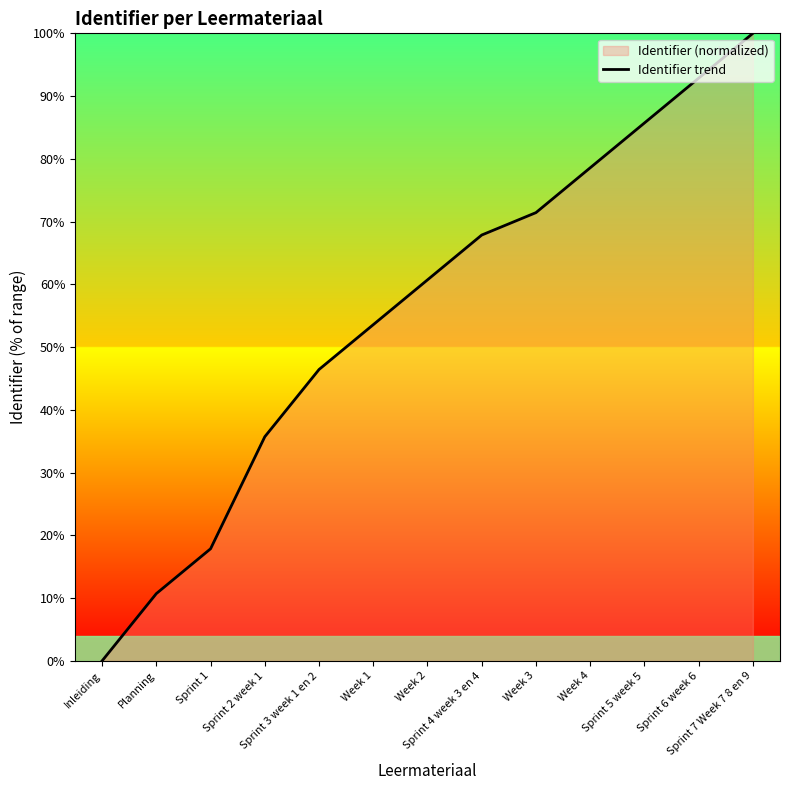

Between Week 4 and Sprint 5 week 5, which is larger?

Sprint 5 week 5